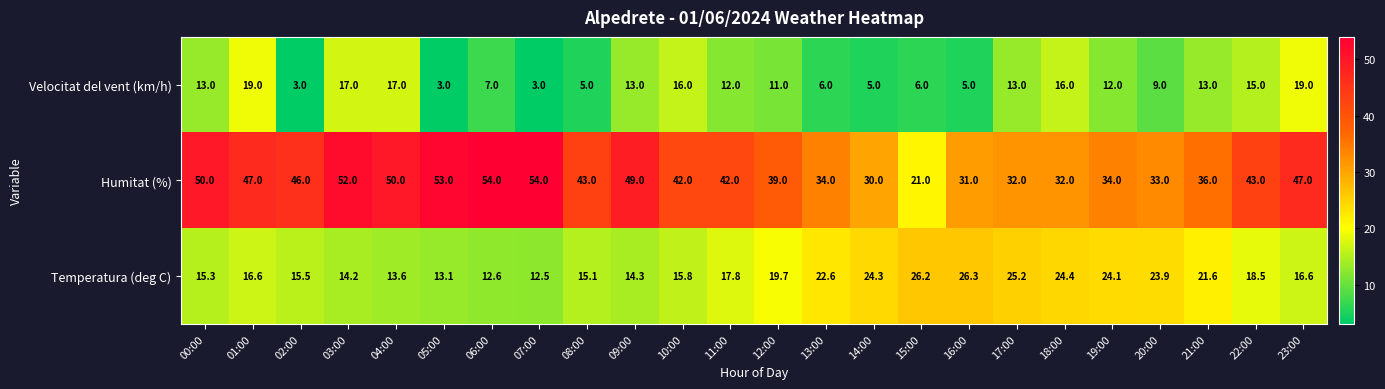

Where is Temperatura (deg C) nearest to the value 19?

22:00